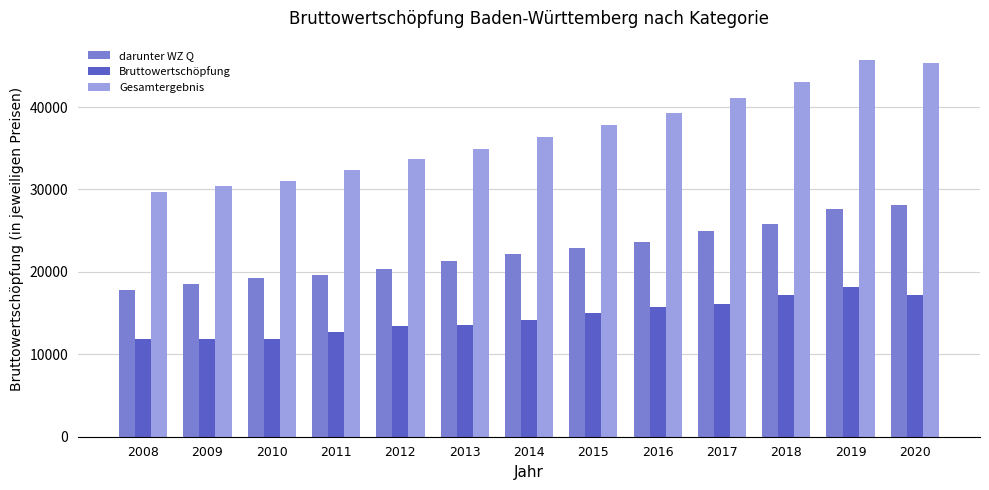

How many data points in Gesamtergebnis are above 36324?

7